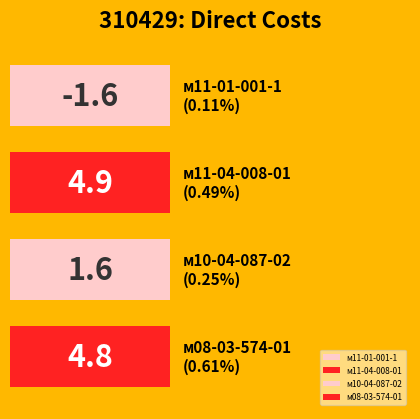

True or false: the data shows 2213 at м10-04-087-02.

False